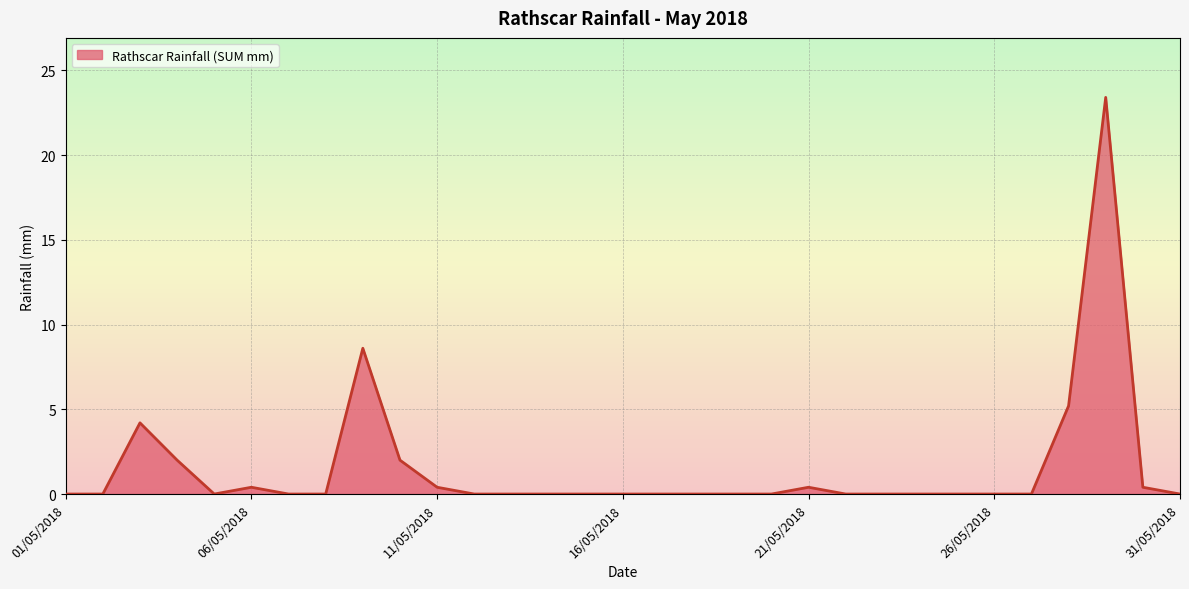

What is the greatest value displayed?

23.4